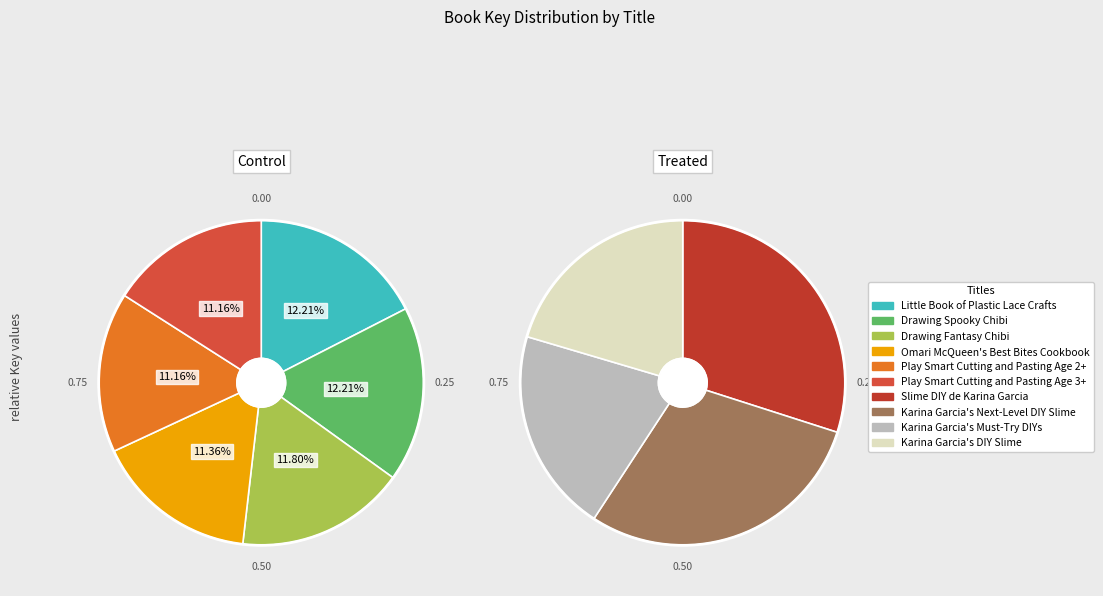

What percentage is NOT represented by Little Book of Plastic Lace Crafts?

87.8%